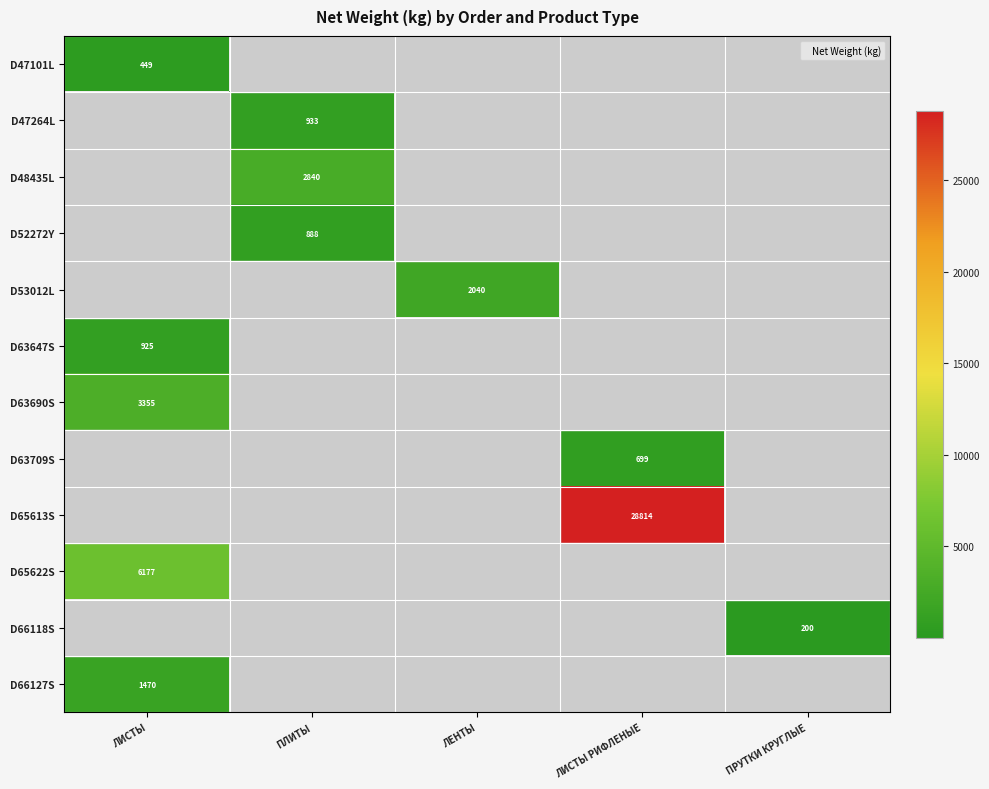

Which has a higher value, ПЛИТЫ or ЛИСТЫ?

ЛИСТЫ